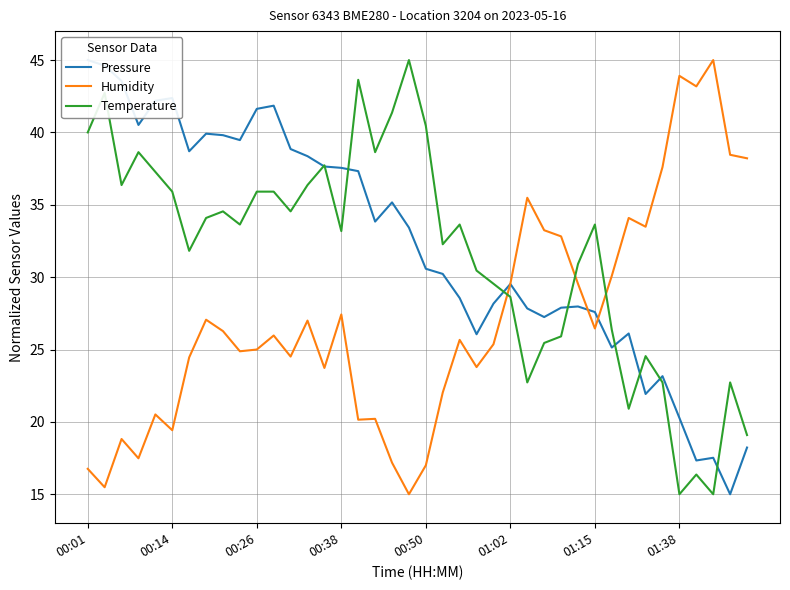

Where is Pressure nearest to the value 30?

21